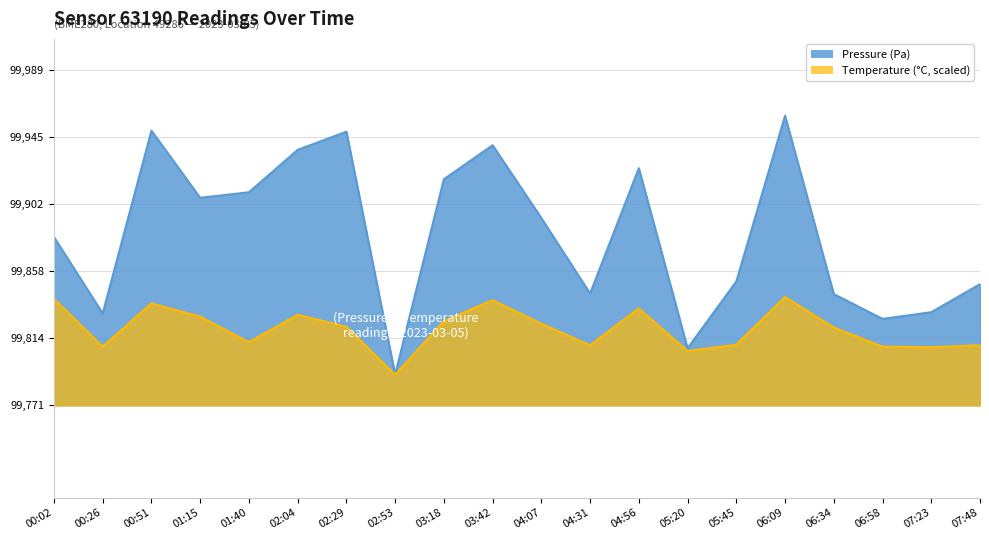

The temperature series shows 164112.5 at 03:42. True or false?

False